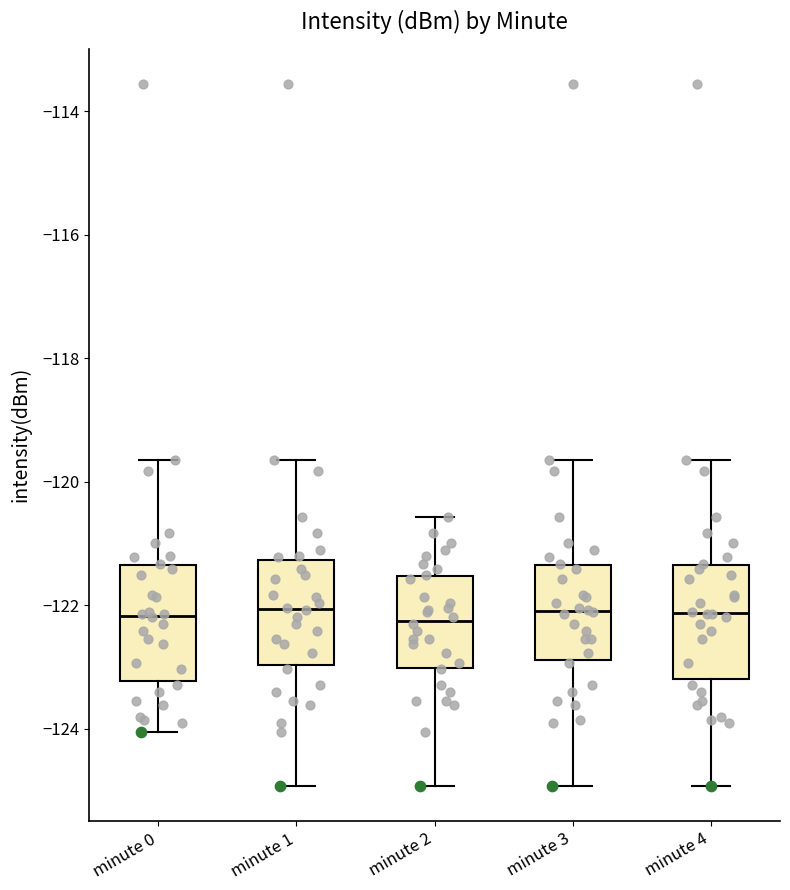

Reading left to right, read every box against the y-axis: the position of its median line, the range the box covers, and the ends of its whiskers. The values are not printed on the chart, so give them approximately, as read against the axis.

minute 0: median -122.2, box -123.2 to -121.4, whiskers -124.0 to -119.6
minute 1: median -122.0, box -123.0 to -121.2, whiskers -125.0 to -119.6
minute 2: median -122.2, box -123.0 to -121.6, whiskers -125.0 to -120.6
minute 3: median -122.0, box -122.8 to -121.4, whiskers -125.0 to -119.6
minute 4: median -122.2, box -123.2 to -121.4, whiskers -125.0 to -119.6